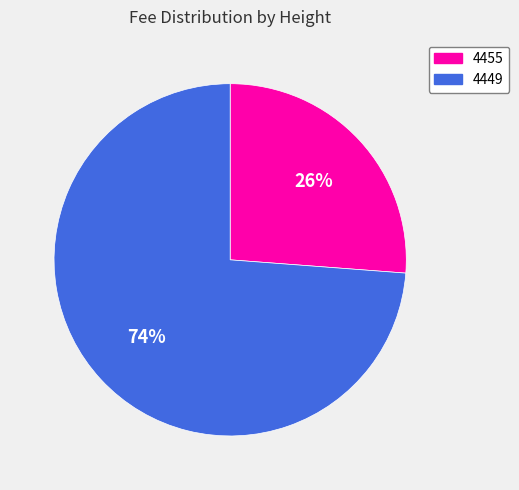

Which slice is the smallest?

4455